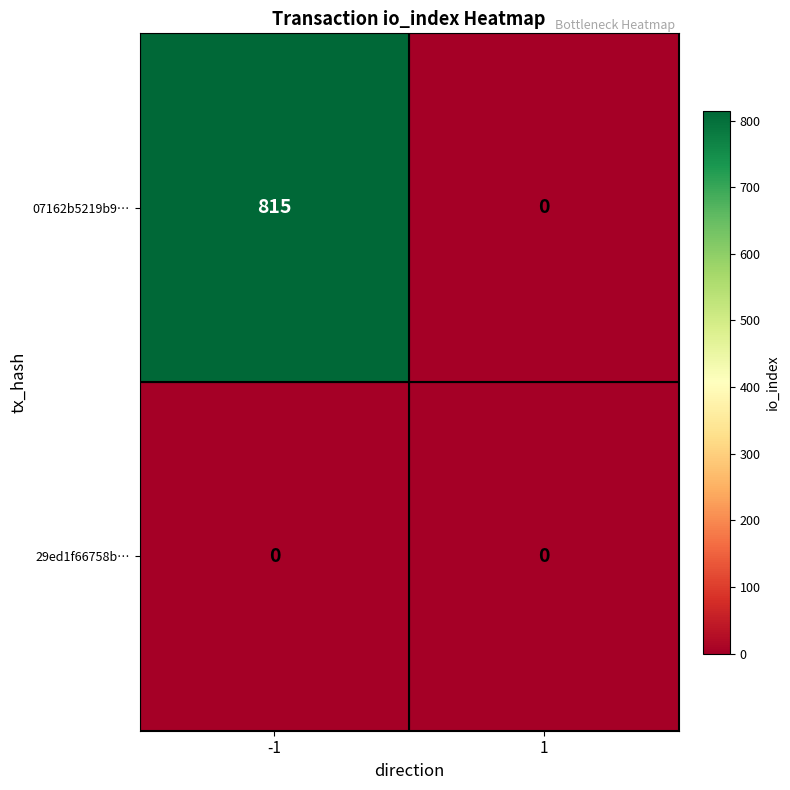

Which series has the largest range (max minus min)?

07162b5219b9…